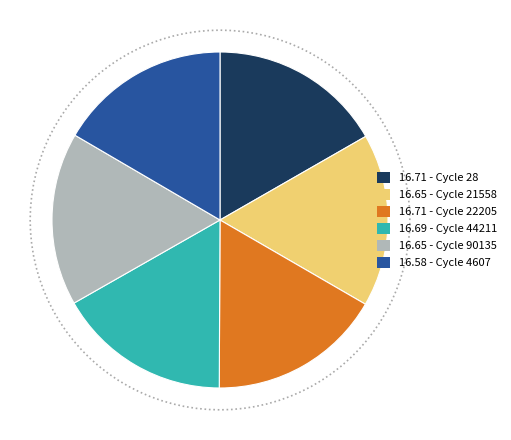

To the nearest percent, what portion does 21558 represent?

17%